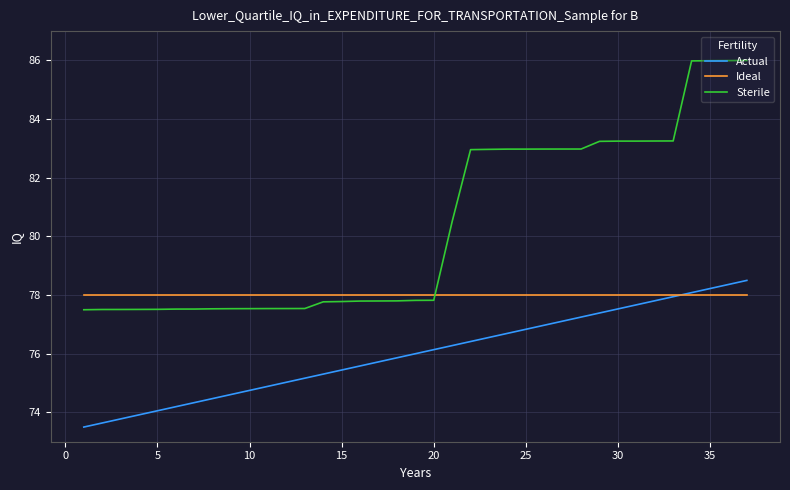

Is this an area chart (filled region under the line)?

No